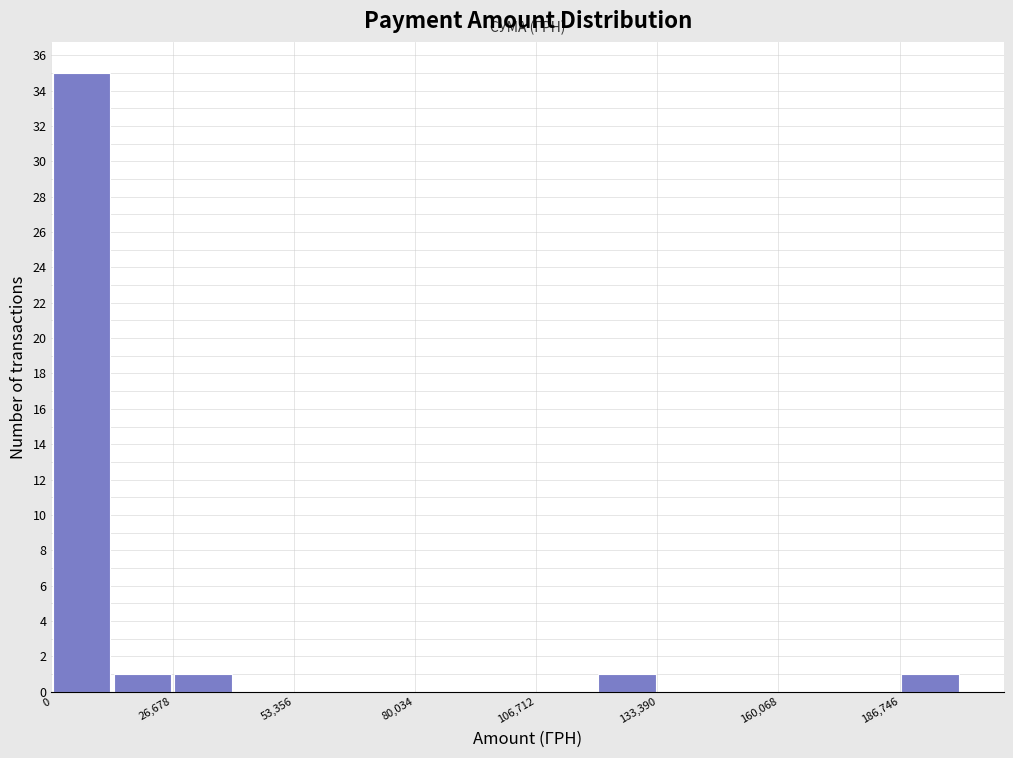

Around what value on the x-axis is the tallest bar? Give the approximate position of its centre, as read against the axis.

5000